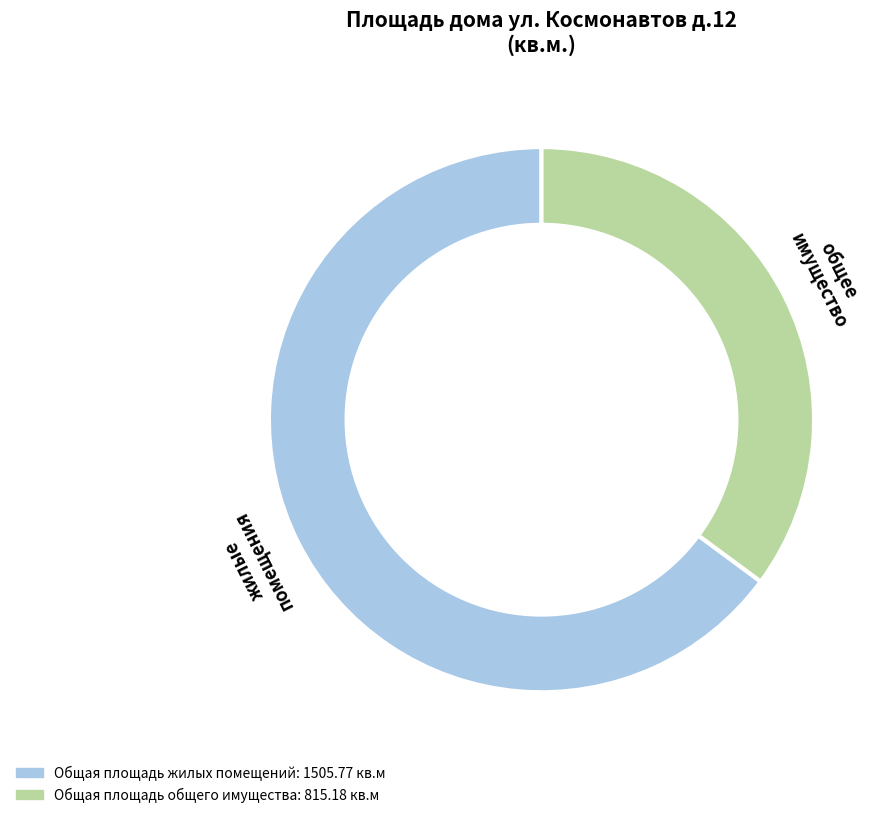

What is the smallest slice in the pie chart?

Общая площадь общего имущества